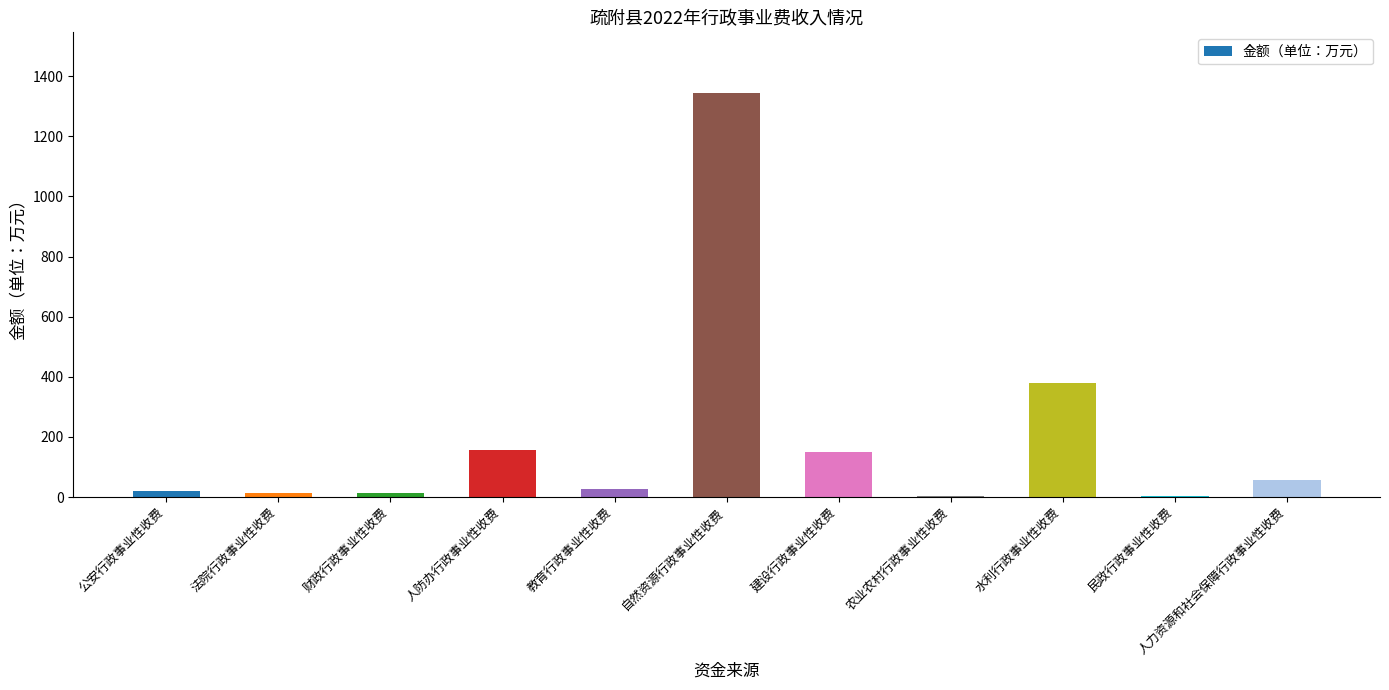

Is it true that the value at 财政行政事业性收费 is 14?

True